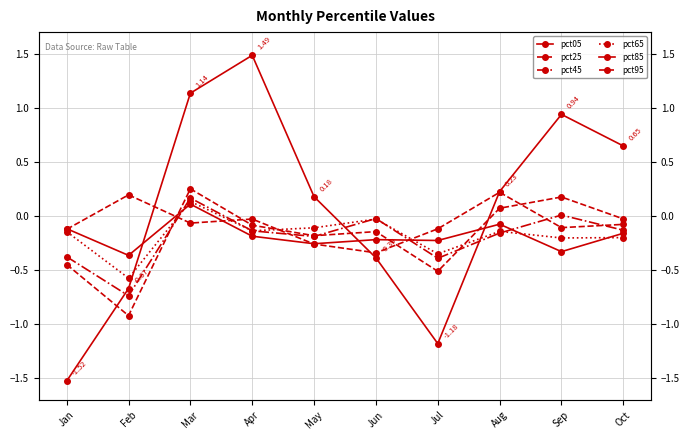

Which series has the widest spread of values?

pct05